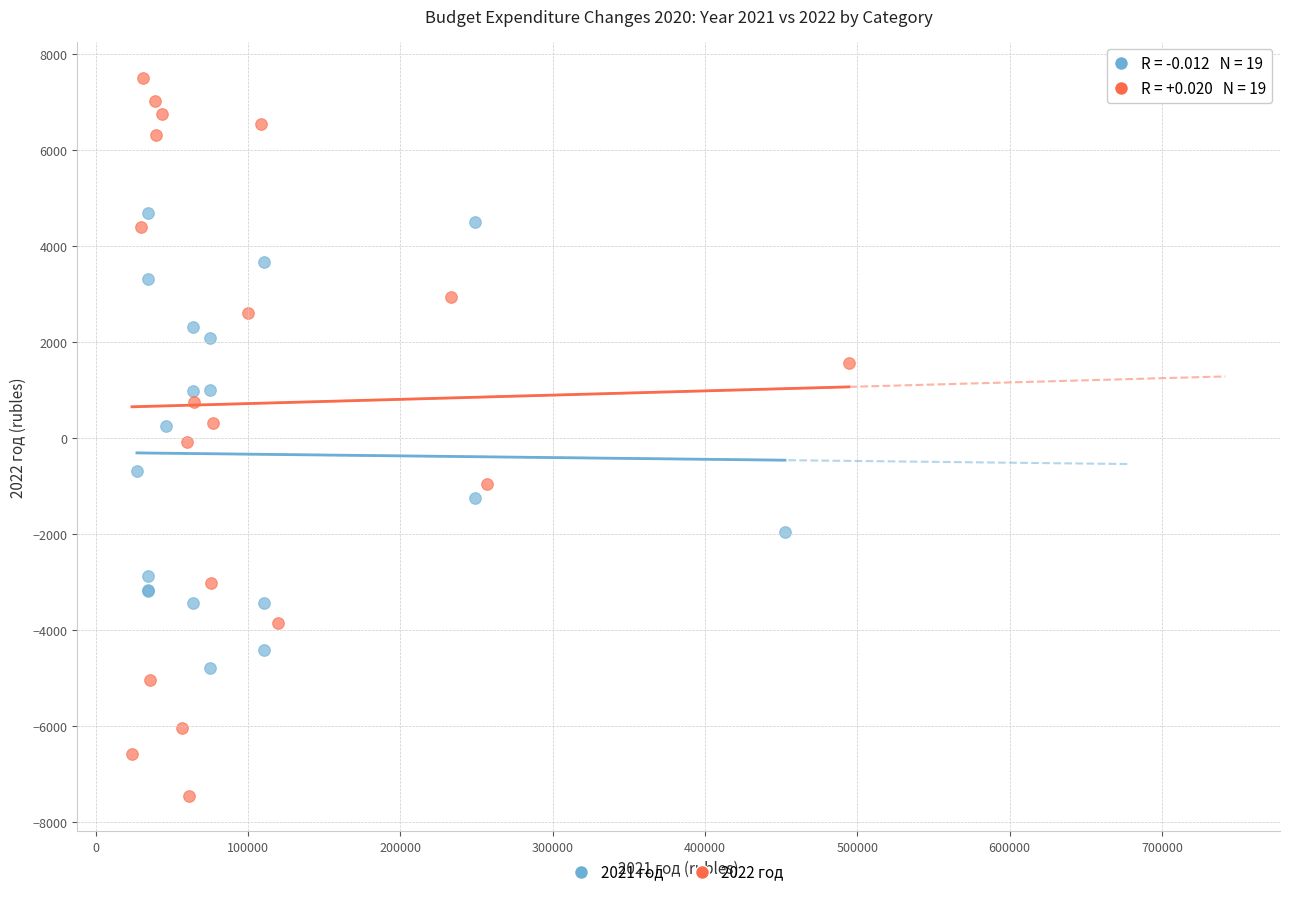

Which series reaches the maximum Y coordinate?

2022 год